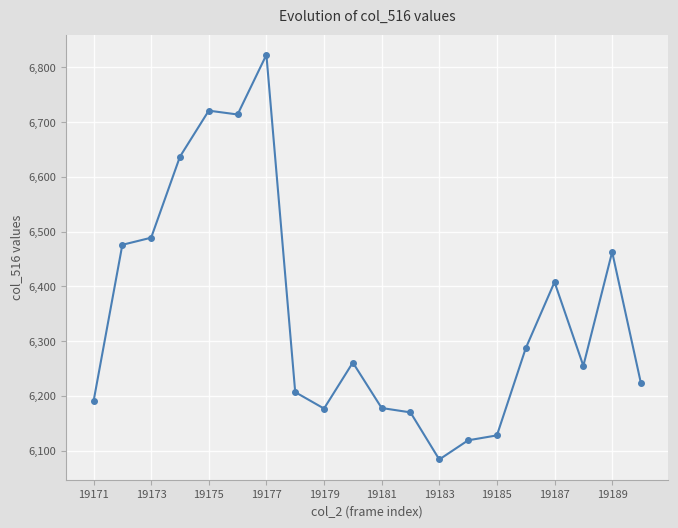

What is the smallest value displayed?

6084